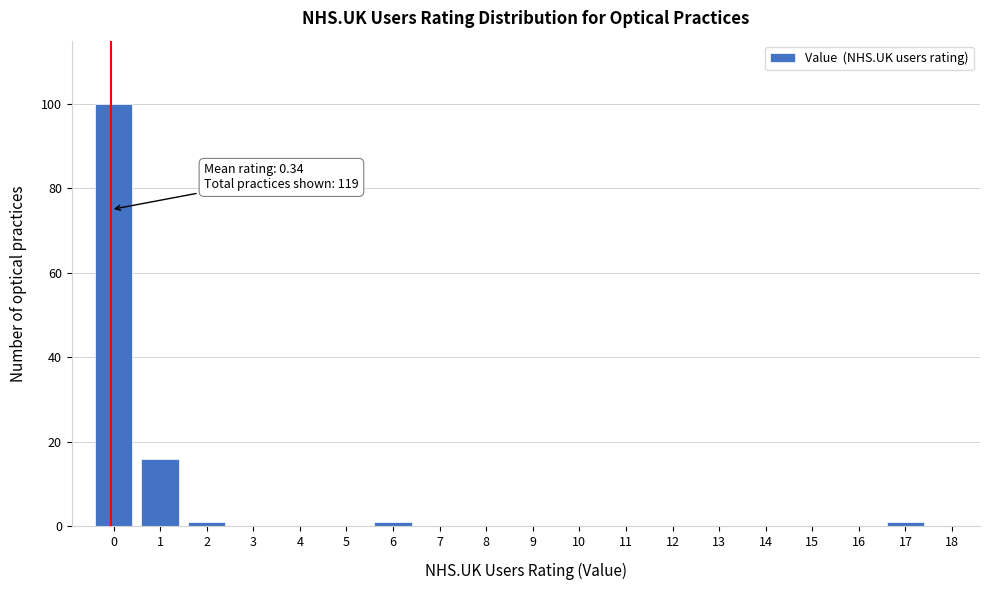

Reading right to left, extract all data points from this chart.

18=0	17=1	16=0	15=0	14=0	13=0	12=0	11=0	10=0	9=0	8=0	7=0	6=1	5=0	4=0	3=0	2=1	1=16	0=100